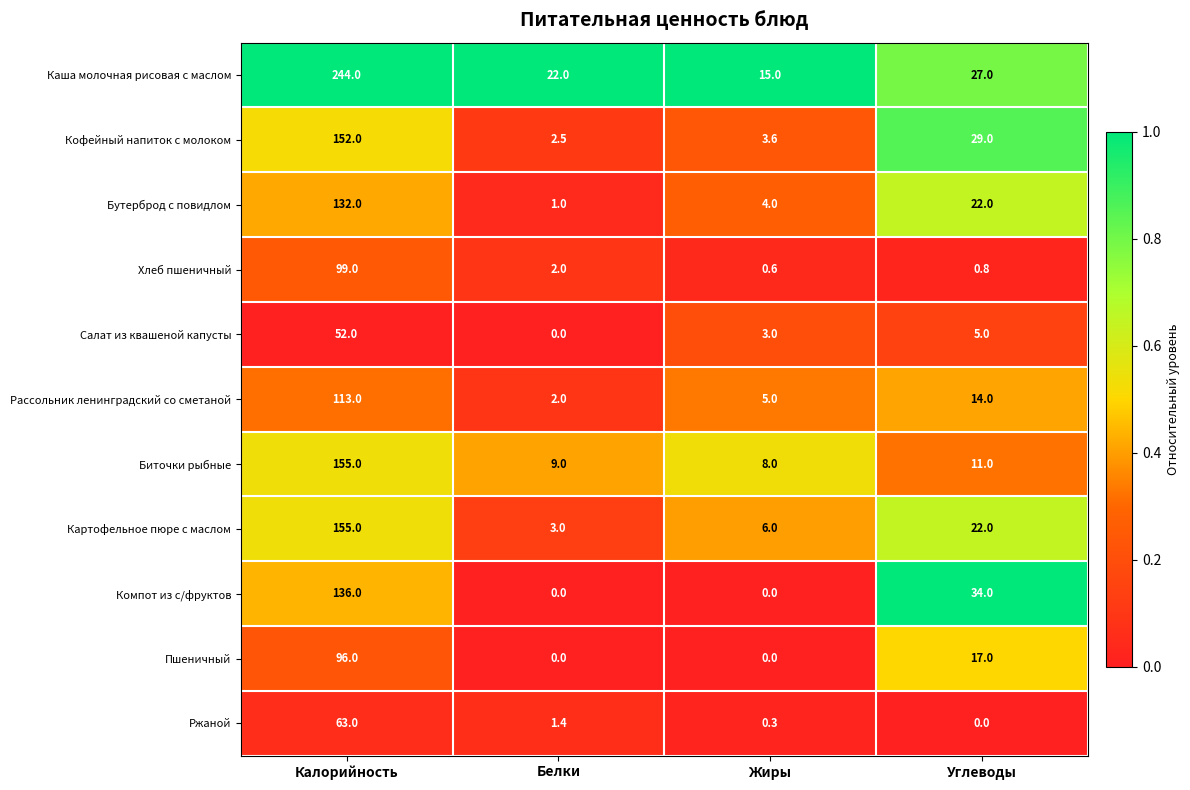

What is the total value across all series at Белки?

42.9